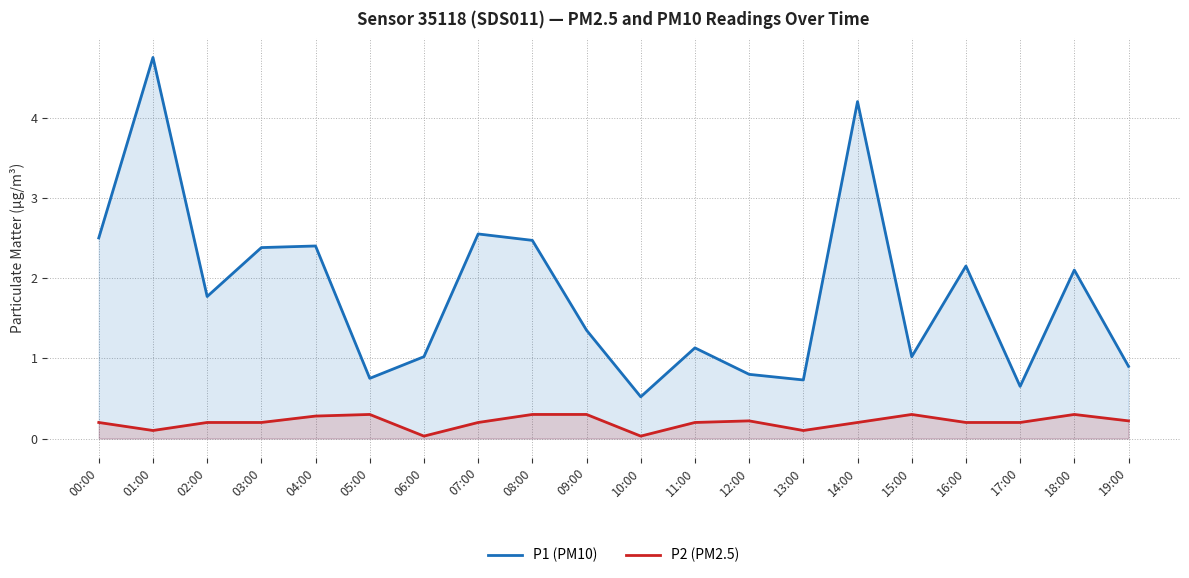

What is the total value across all series at 00:00?

2.7